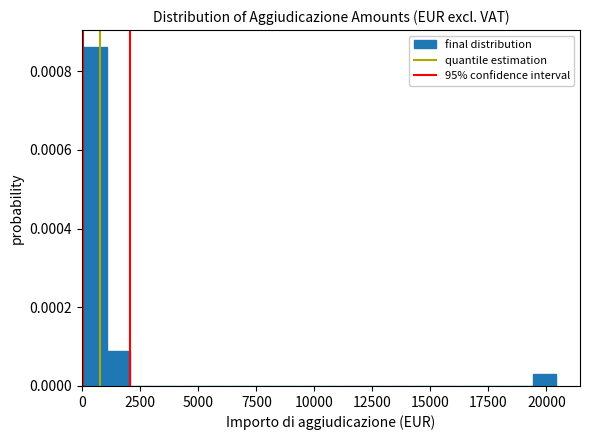

Around what value on the x-axis is the tallest bar? Give the approximate position of its centre, as read against the axis.

500